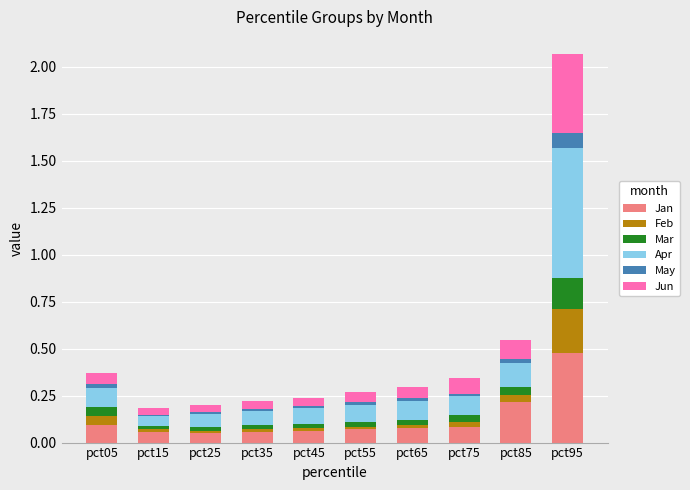

Are the bars grouped side by side (vs. stacked)?

No